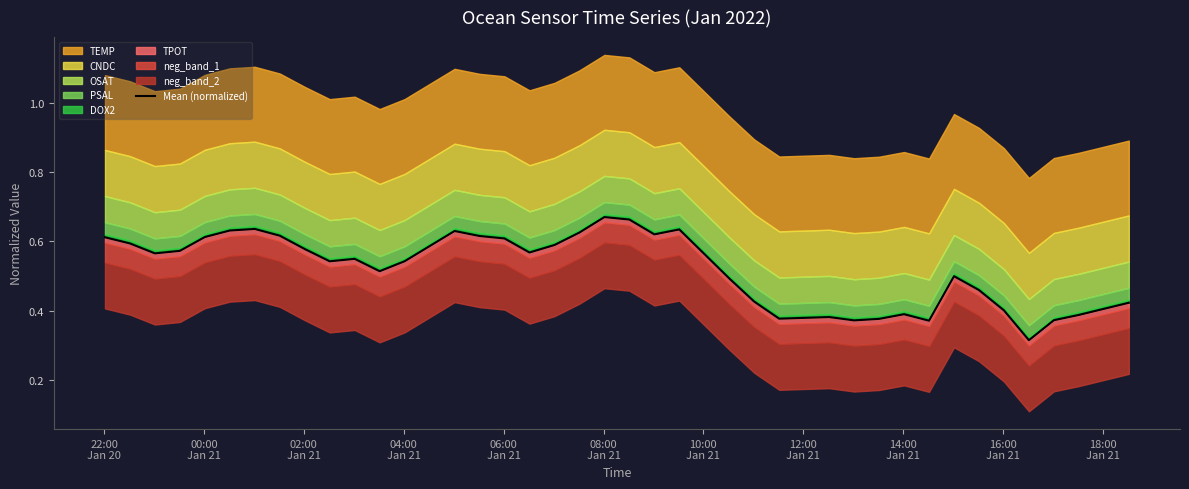

Does the chart display data point markers on the line(s)?

No